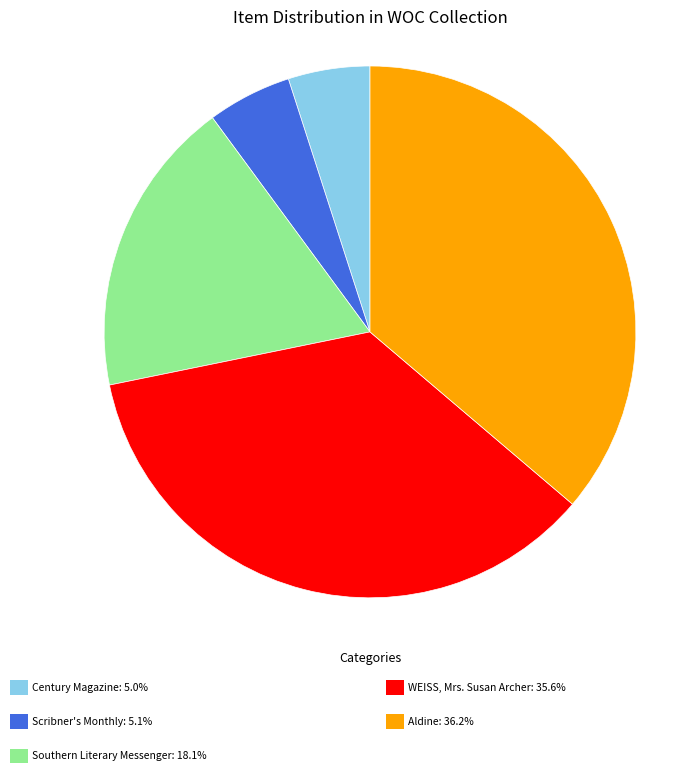

Does any single category account for the majority?

No